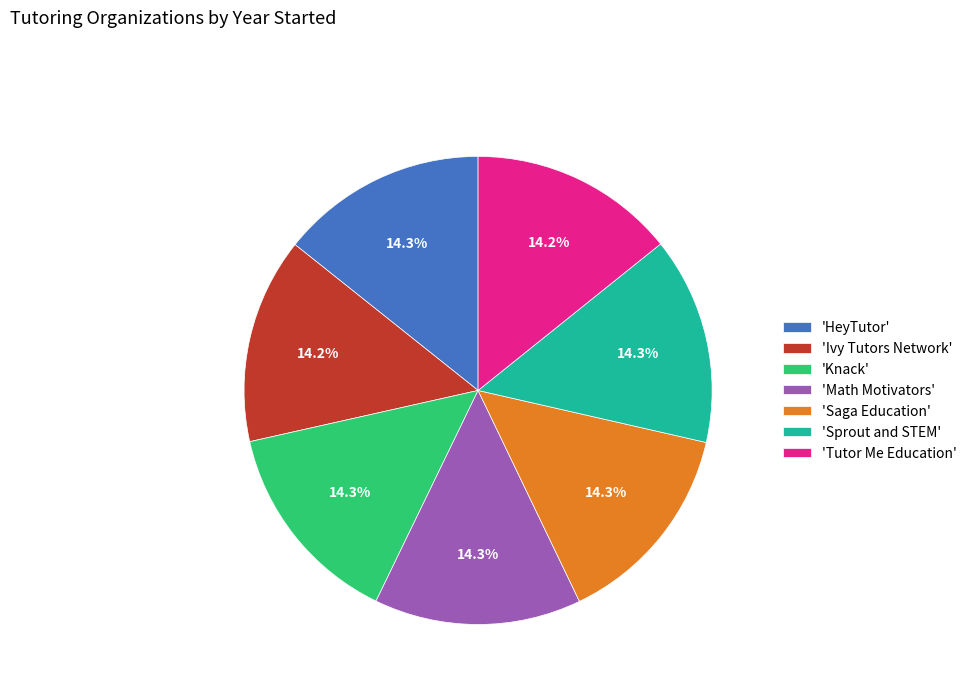

Combined, what portion of the pie is 'Saga Education' and 'Ivy Tutors Network'?

28.5%